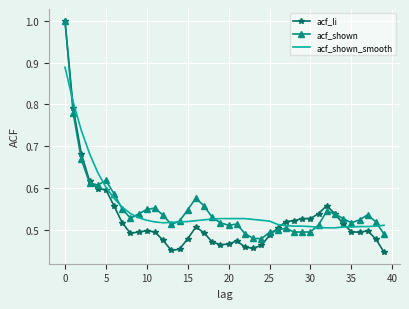

At how many categories does at least one series exceed 0?

40